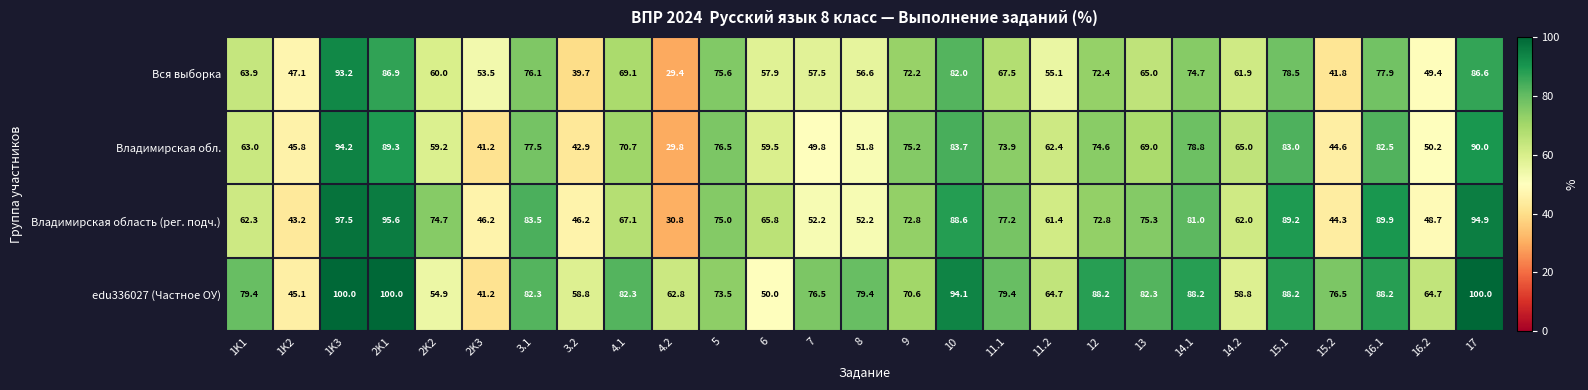

What is the minimum value for Владимирская обл.?

29.8